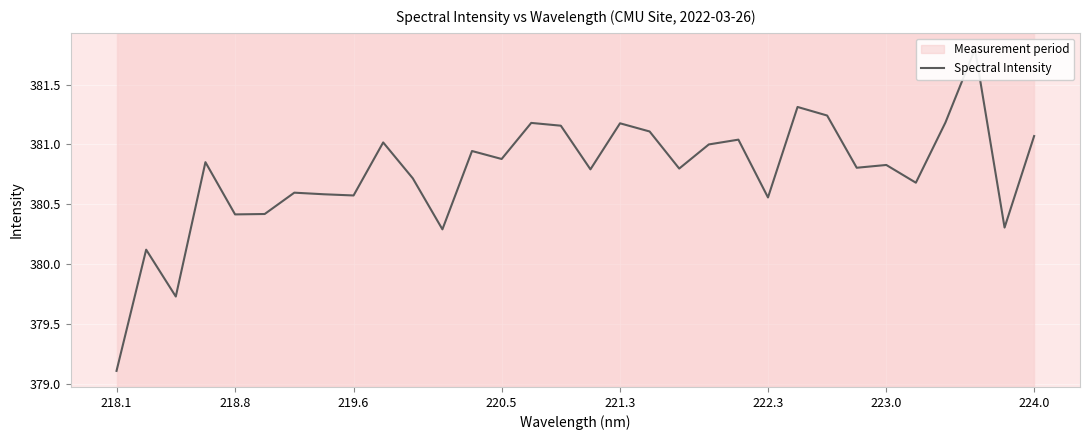

Reading left to right, extract all data points from this chart.

379.1	380.1	379.7	380.9	380.4	380.4	380.6	380.6	380.6	381.0	380.7	380.3	380.9	380.9	381.2	381.2	380.8	381.2	381.1	380.8	381.0	381.0	380.6	381.3	381.2	380.8	380.8	380.7	381.2	381.8	380.3	381.1